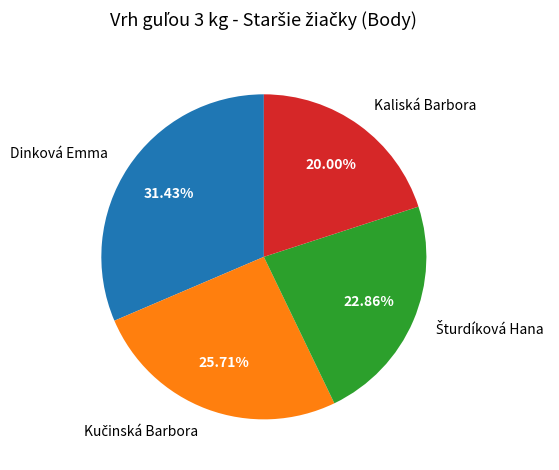

Approximately how many times larger is the value at Dinková Emma compared to Kaliská Barbora?

1.6